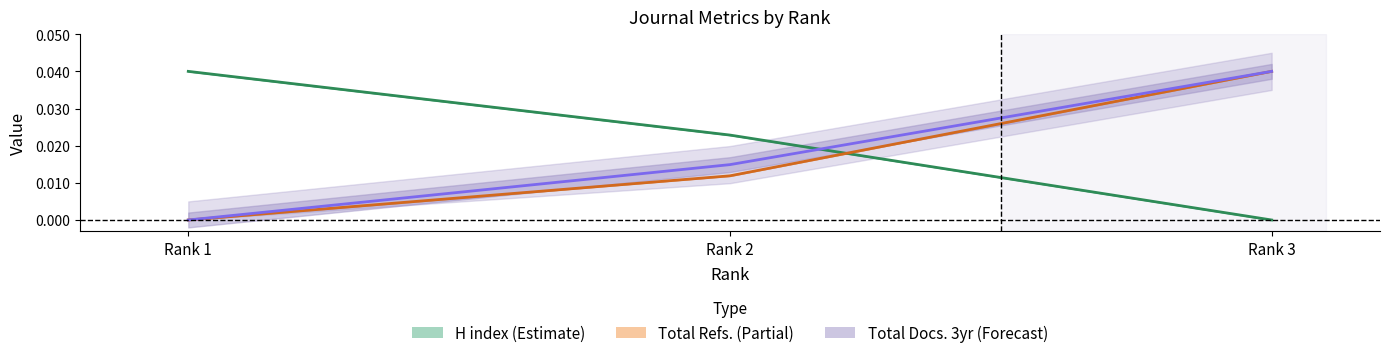

Rank the series by their maximum value, from lowest to highest.

H index (Estimate), Total Refs. (Partial), Total Docs. 3yr (Forecast)